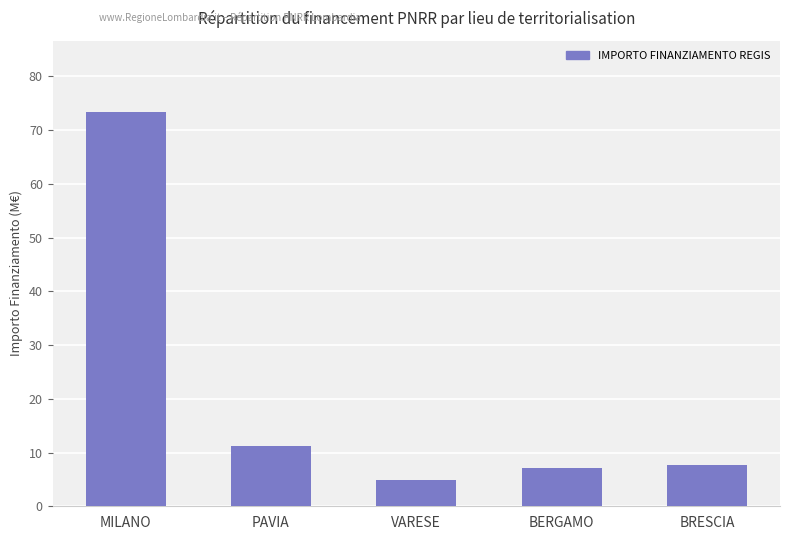

What is the sum of the values at BRESCIA and VARESE?

12.6